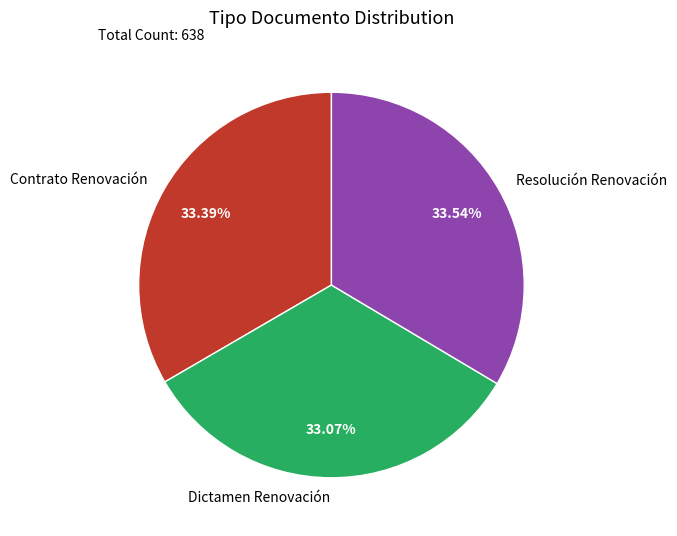

Is it true that Resolución Renovación is 41% of the pie?

False